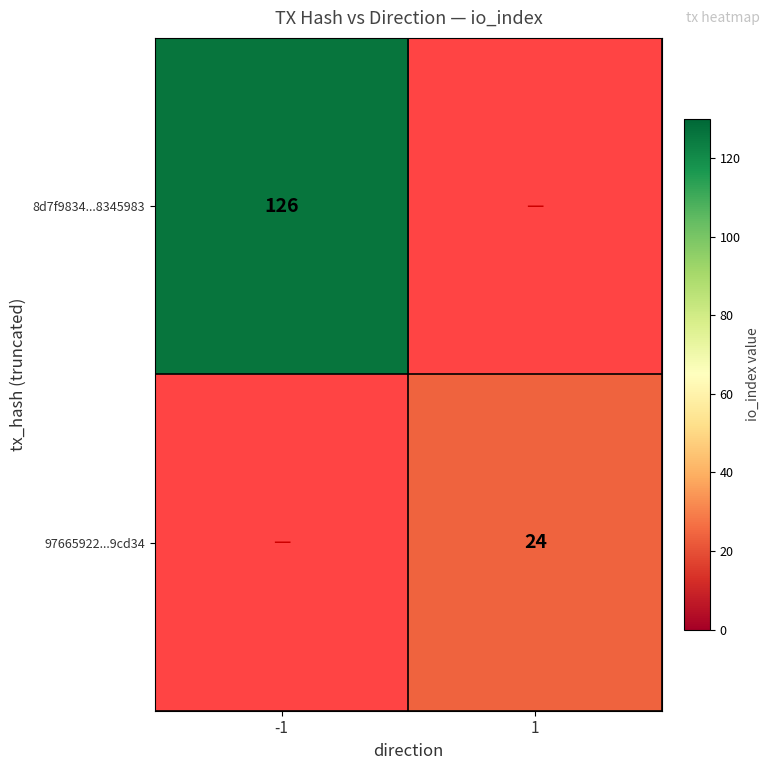

The 97665922...9cd34 series shows 9 at 1. True or false?

False